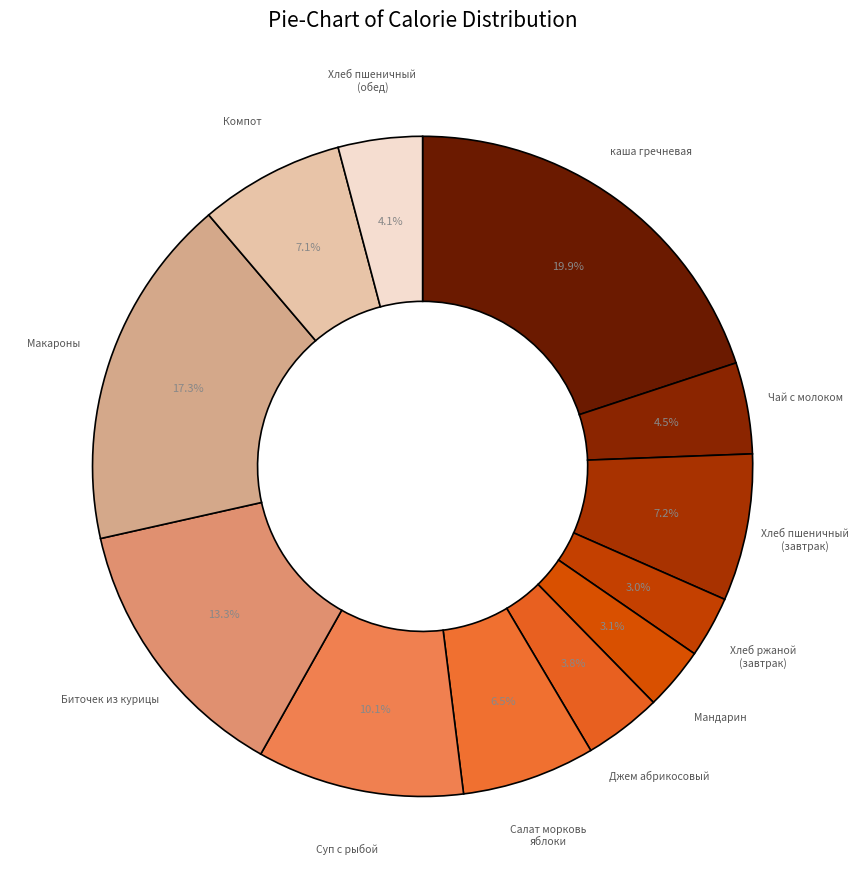

Is there a majority slice in this chart?

No